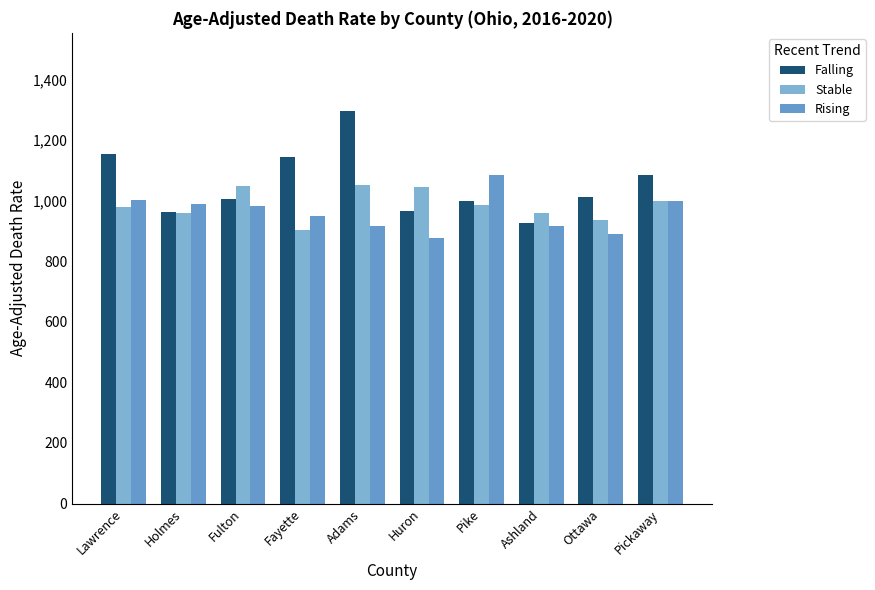

What is the minimum value shown in the chart?

876.1